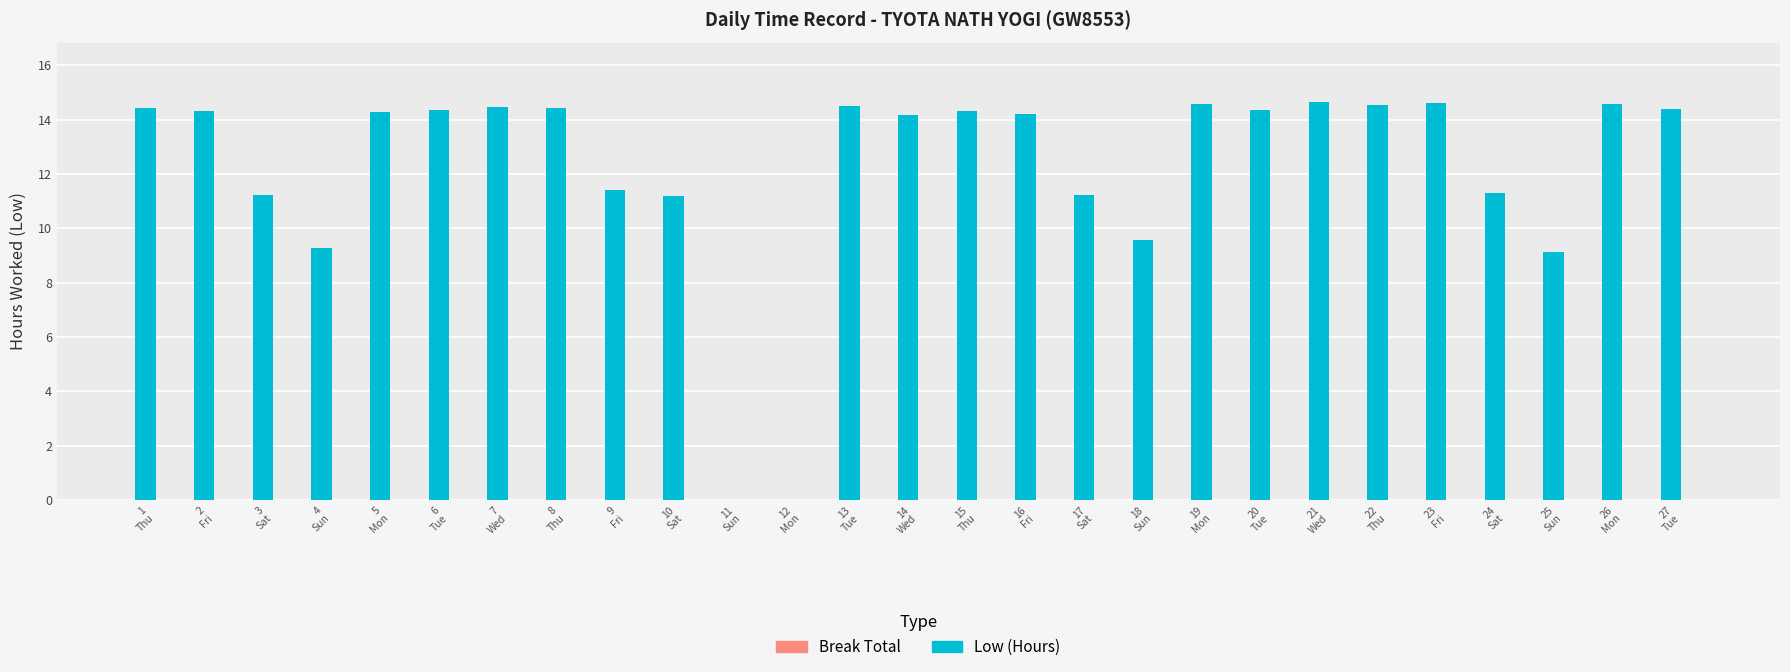

What is the greatest value displayed?

14.6